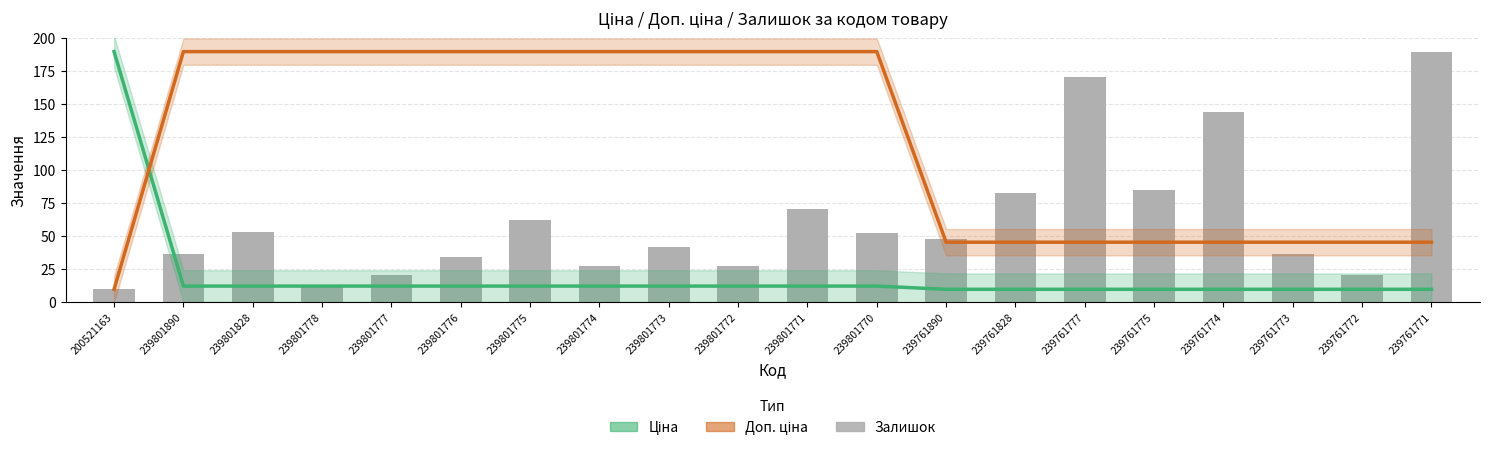

Are the bars grouped side by side (vs. stacked)?

Yes